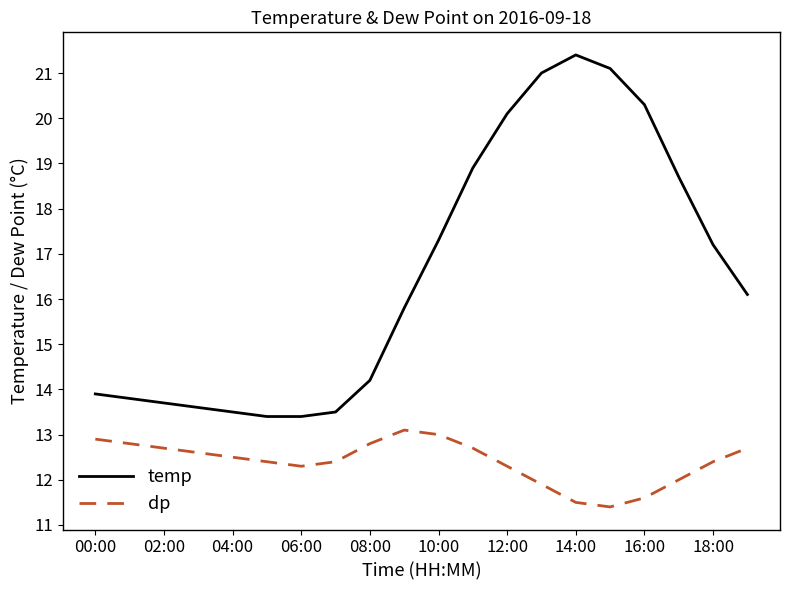

Count the number of data series in this chart.

2